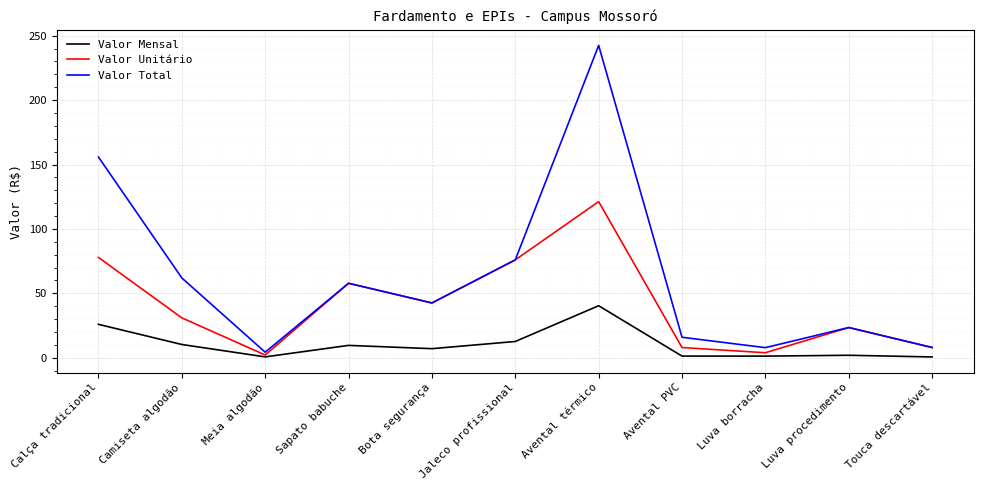

What is the difference between the second highest and minimum values in the Valor Total series?

151.5